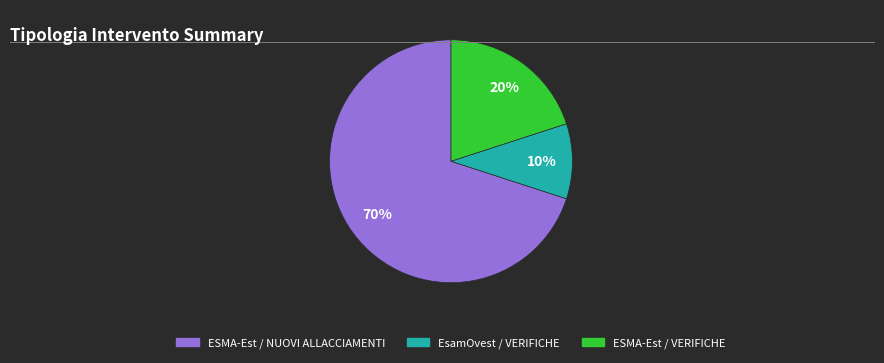

To the nearest percent, what is the difference between the largest and smallest slice percentages?

60%